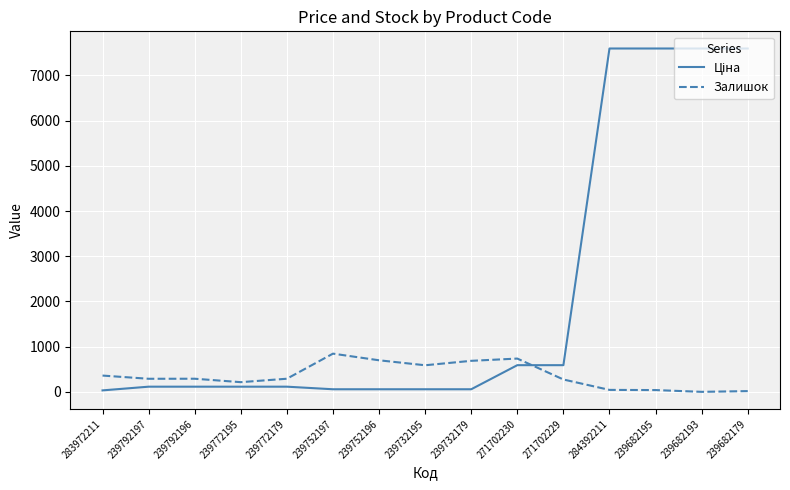

The value of Залишок at 239752197 is 1215.4. True or false?

False